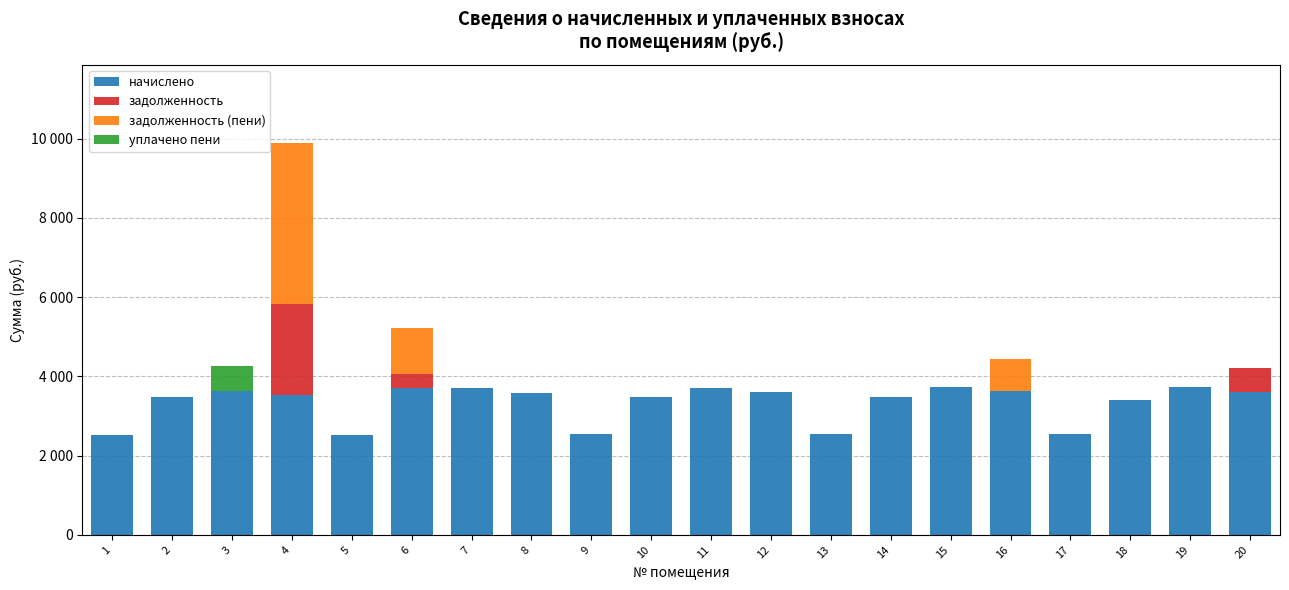

True or false: начислено has a value of 3601.8 at 20.

True